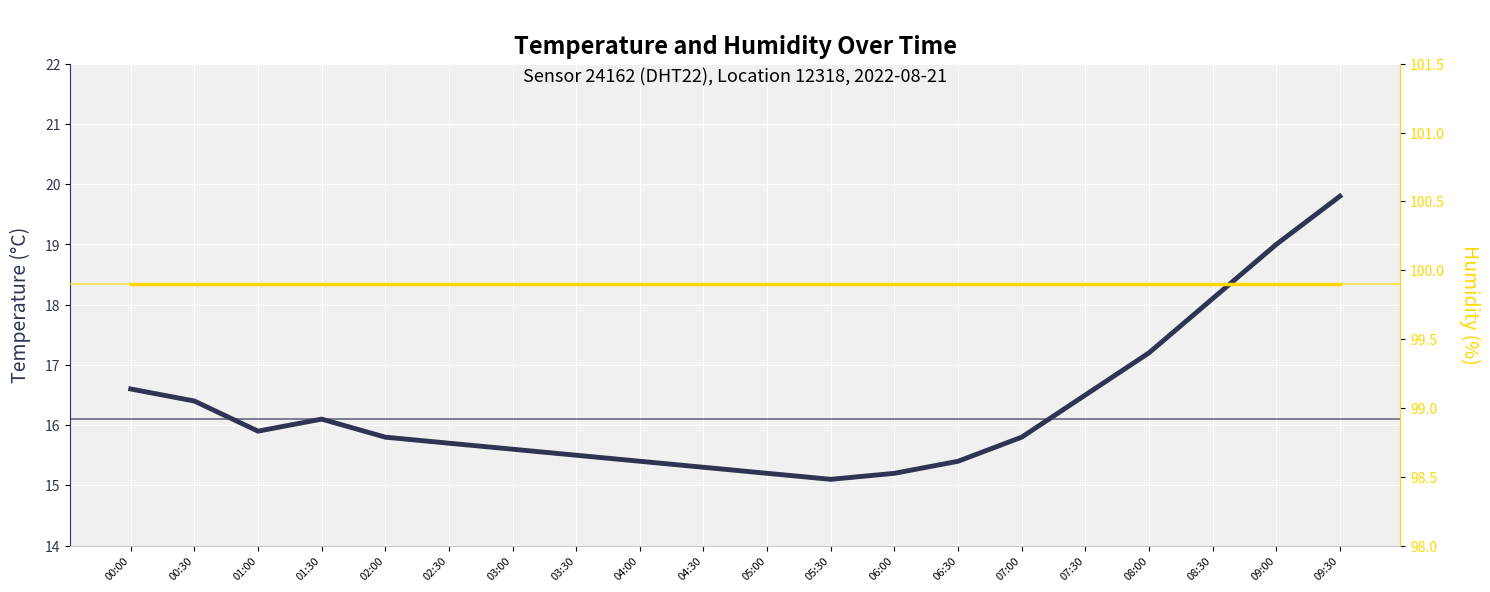

True or false: Humidity (%) and Temperature (°C) cross at least once.

False